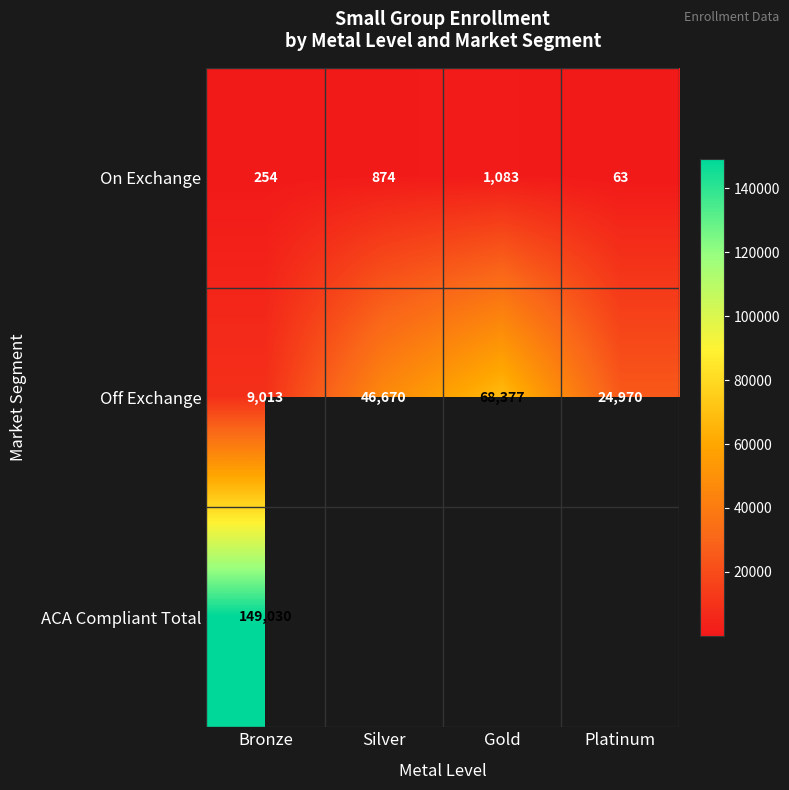

What is the sum of the On Exchange values at Silver and Bronze?

1128